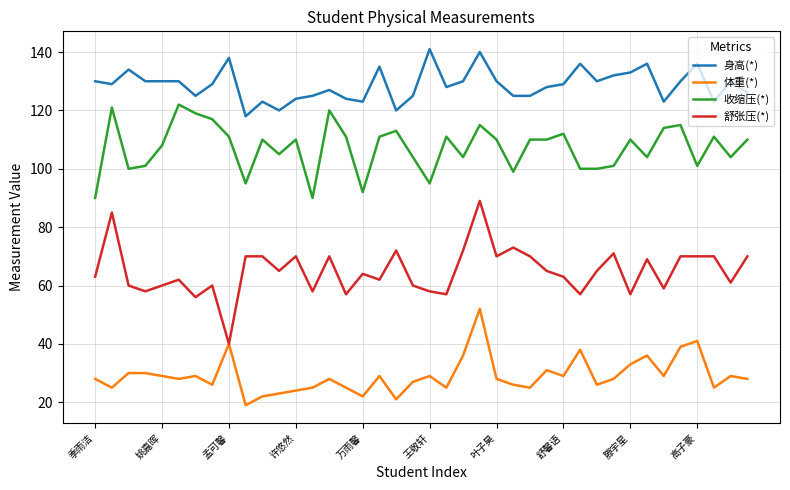

True or false: 收缩压(*) and 舒张压(*) intersect in this chart.

False